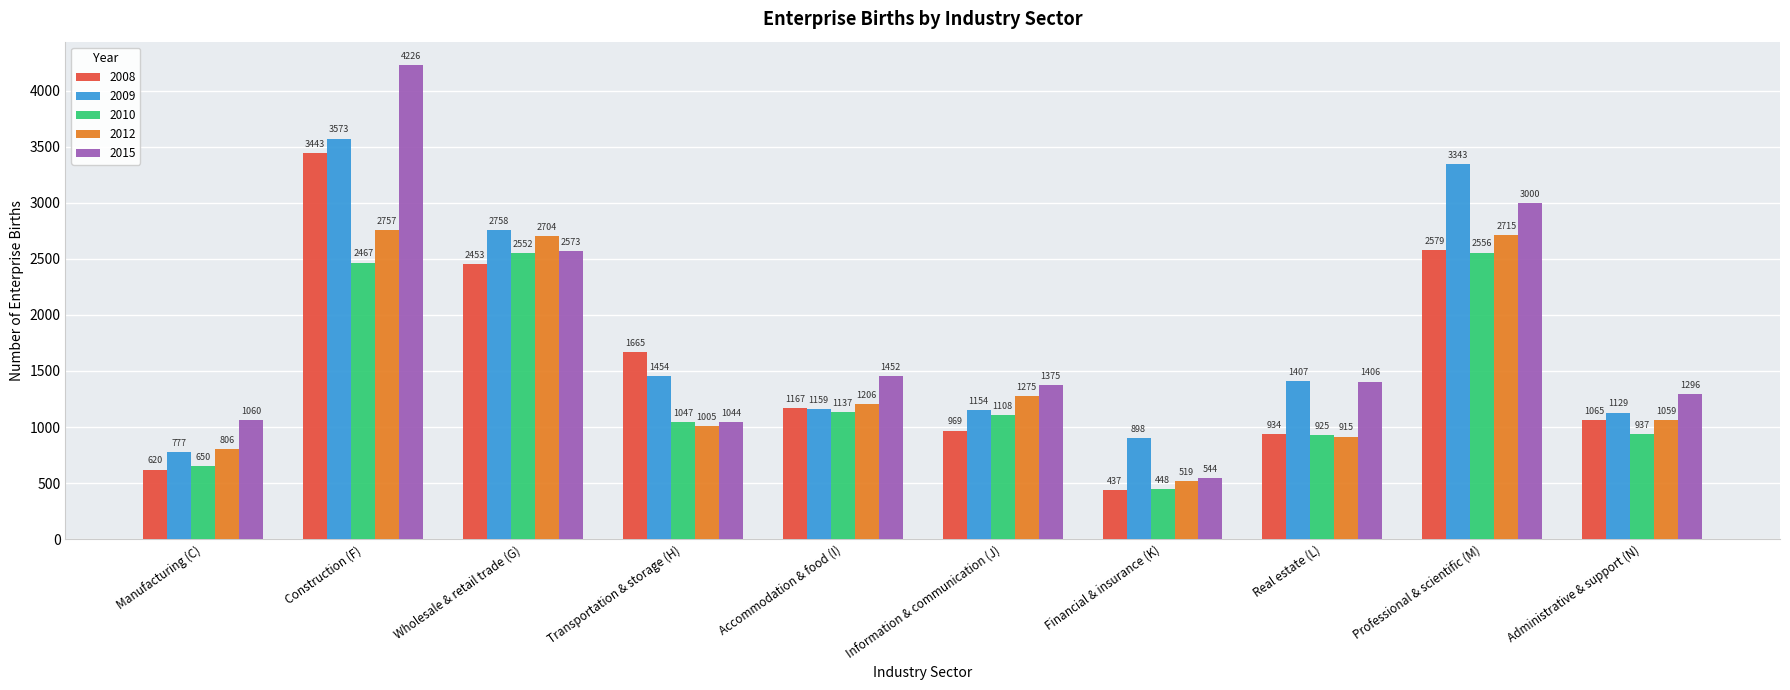

Where is 2015 nearest to the value 2384?

Wholesale & retail trade (G)